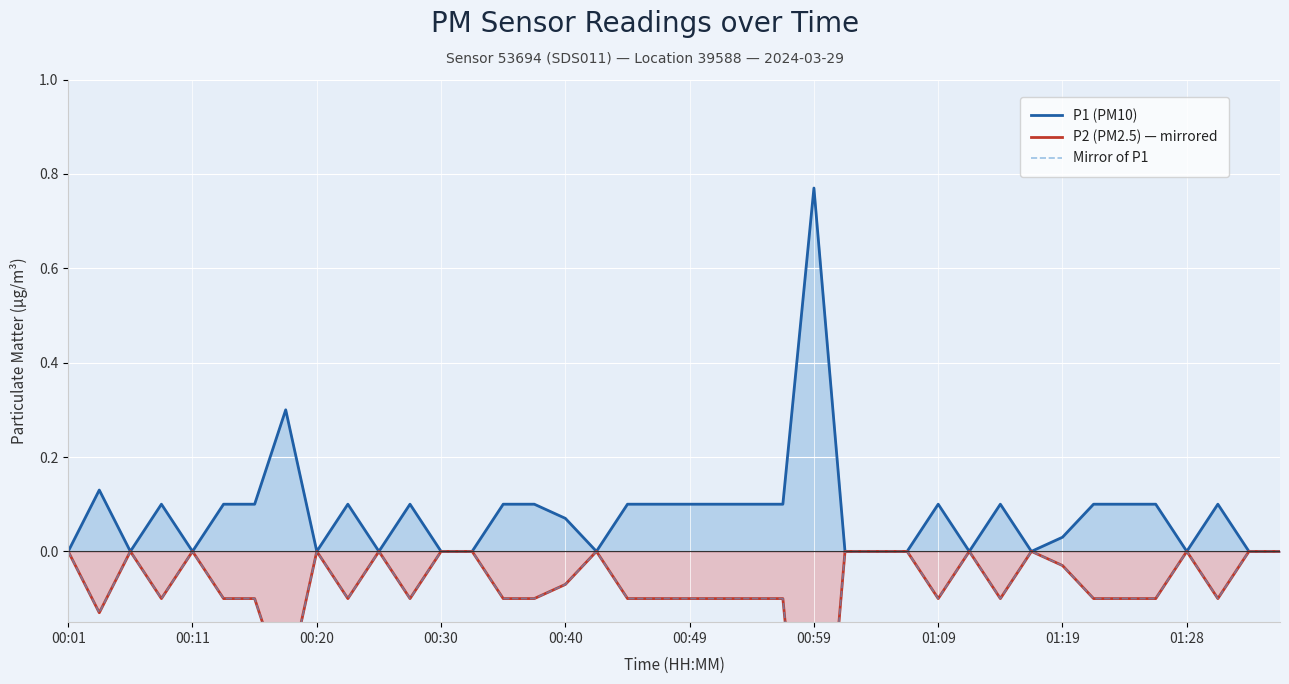

True or false: P1 (PM10) and Mirror of P1 cross at least once.

False